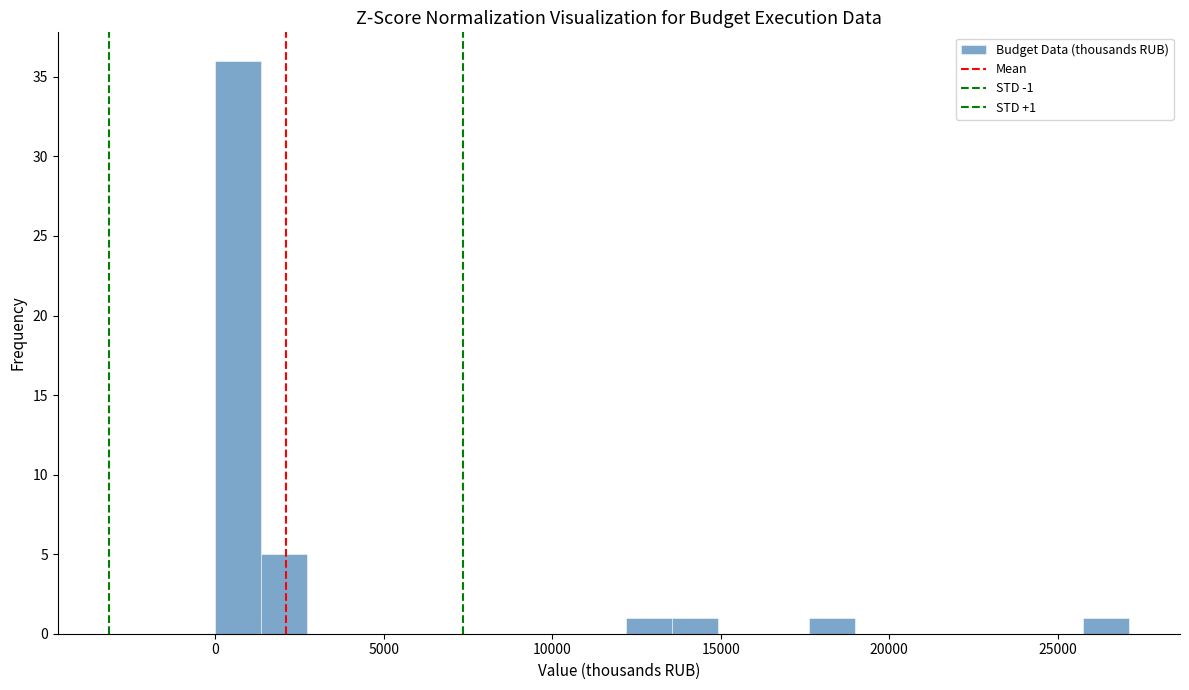

Around what value on the x-axis is the tallest bar? Give the approximate position of its centre, as read against the axis.

500